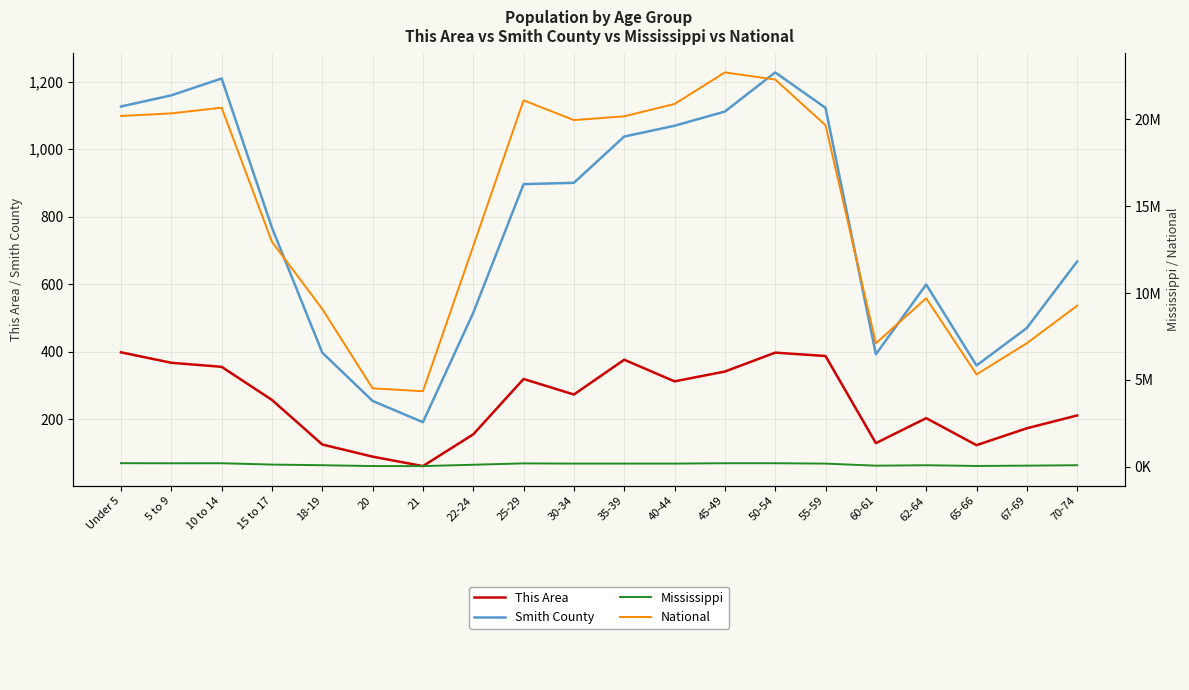

True or false: National has more than 1 points higher than both neighbors.

True